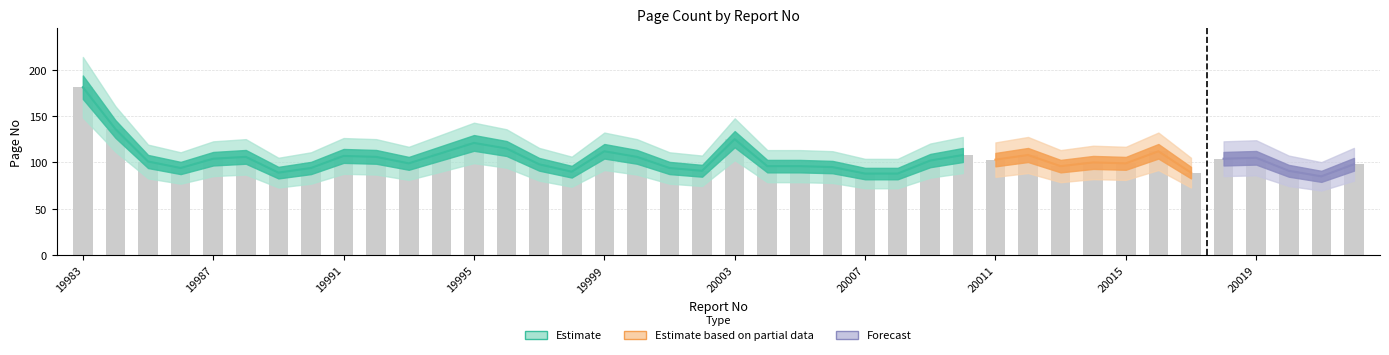

Rank the categories by value from lowest to highest.

20021, 20007, 20008, 19989, 20017, 19998, 20002, 20020, 19986, 19990, 20001, 20006, 20004, 20005, 20013, 19997, 20022, 19993, 20015, 20014, 19985, 20009, 20011, 19987, 20018, 20019, 19988, 19992, 20000, 19991, 20010, 20012, 19994, 19999, 20016, 19996, 19995, 20003, 19984, 19983